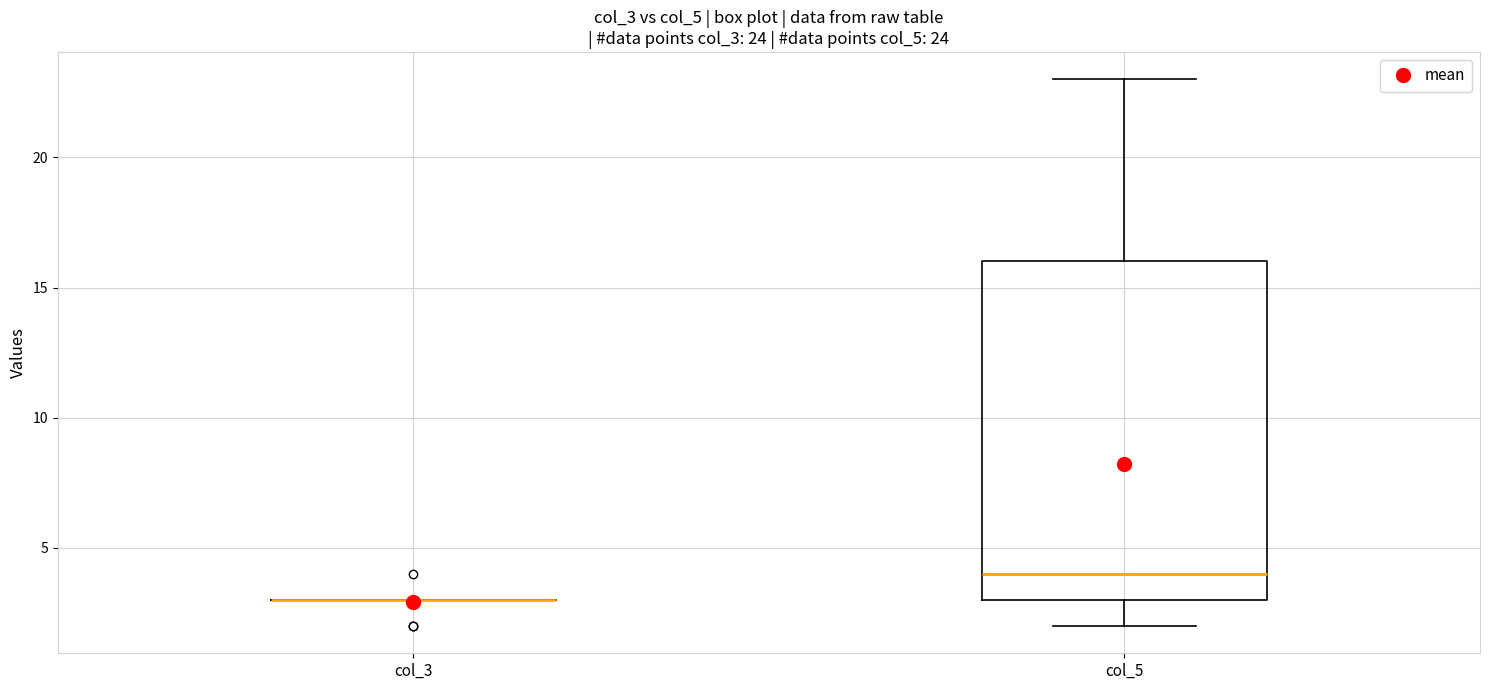

Which box is the tallest, from its lower edge to its upper edge?

col_5